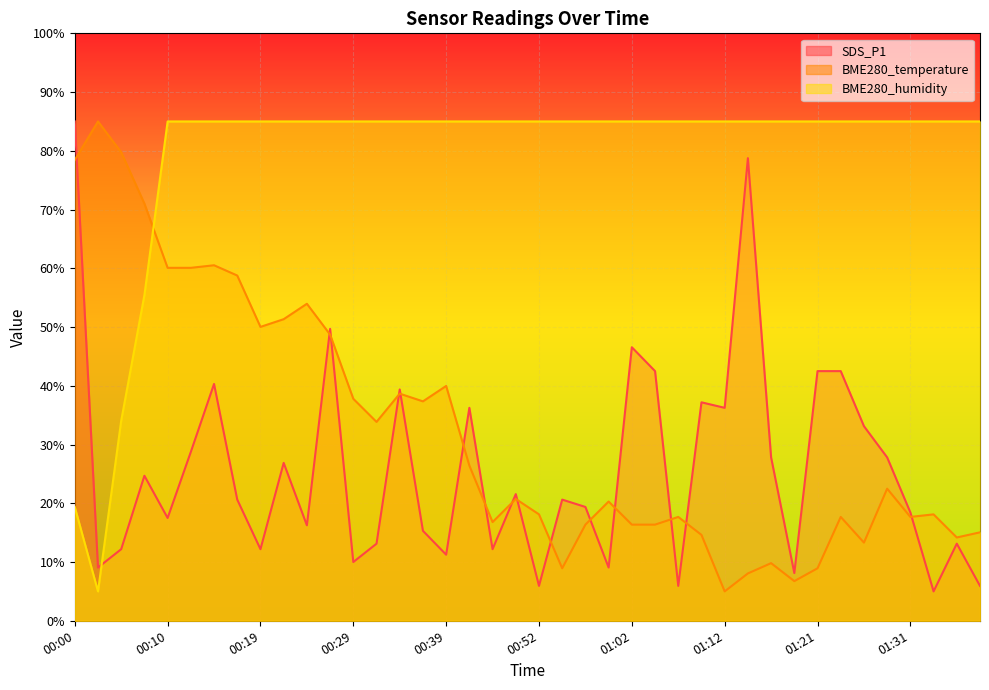

Which label corresponds to the smallest value in the chart?

01:33